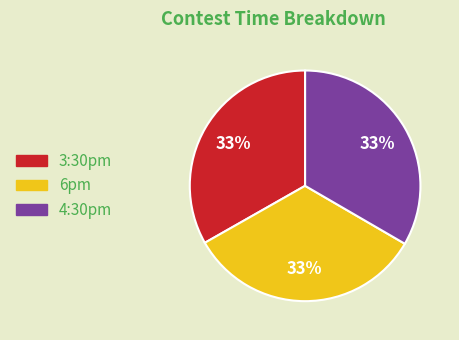

To the nearest percent, what is the average slice percentage?

33%